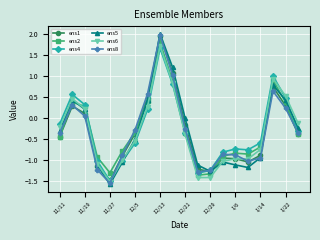

What is the minimum value for ens6?

-1.5